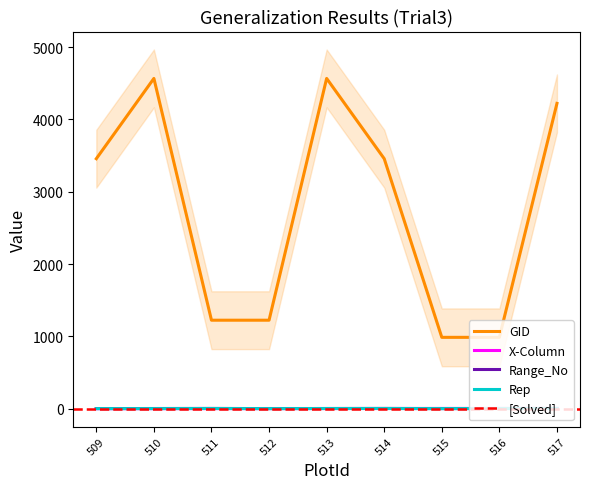

What is the sum of all X-Column values?

18